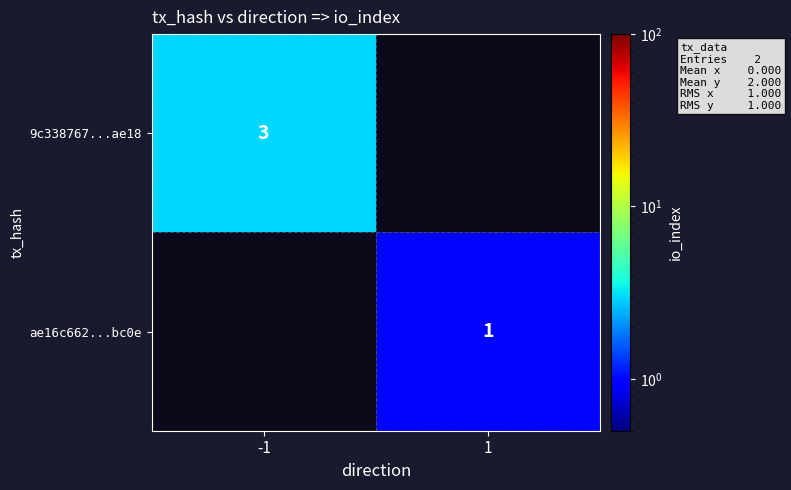

What is the minimum value shown in the chart?

1.0